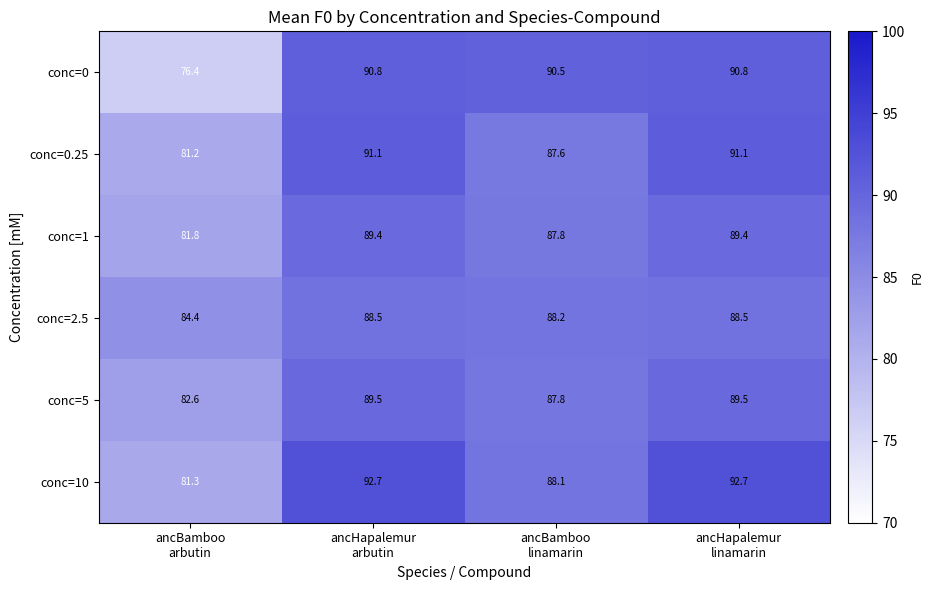

What is the difference between the maximum and second lowest values in the conc=10 series?

4.6